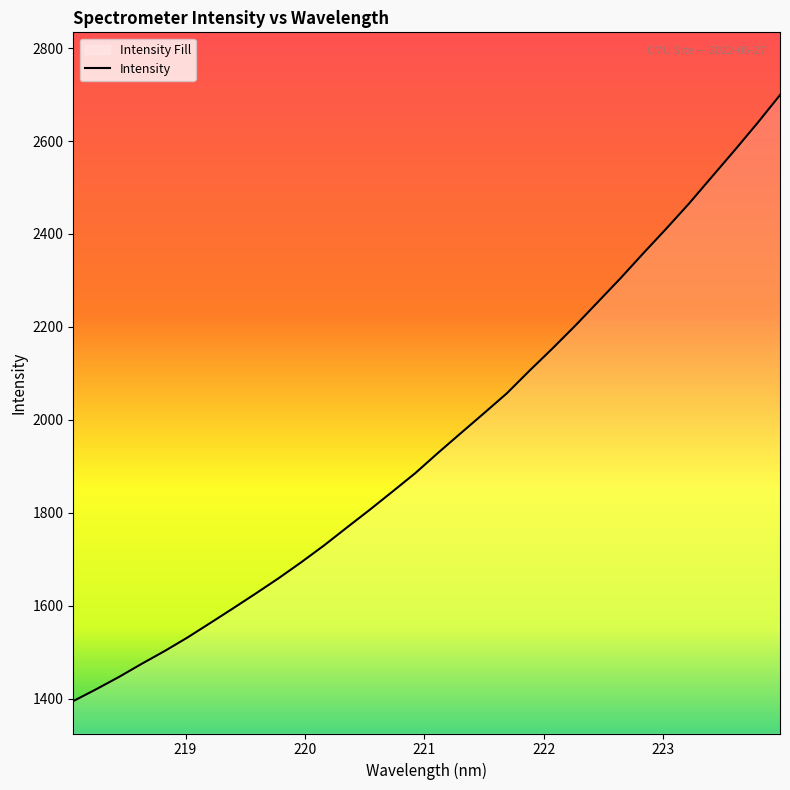

True or false: there are more than 0 points higher than both neighbors.

False